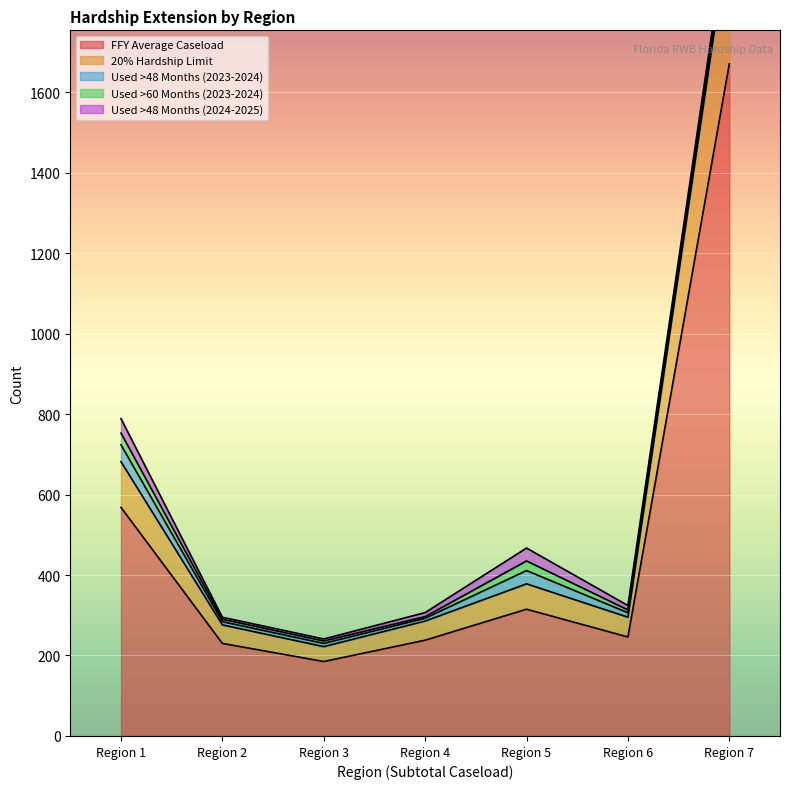

The value of Used >48 Months (2024-2025) at Region 2 is 5.0. True or false?

True